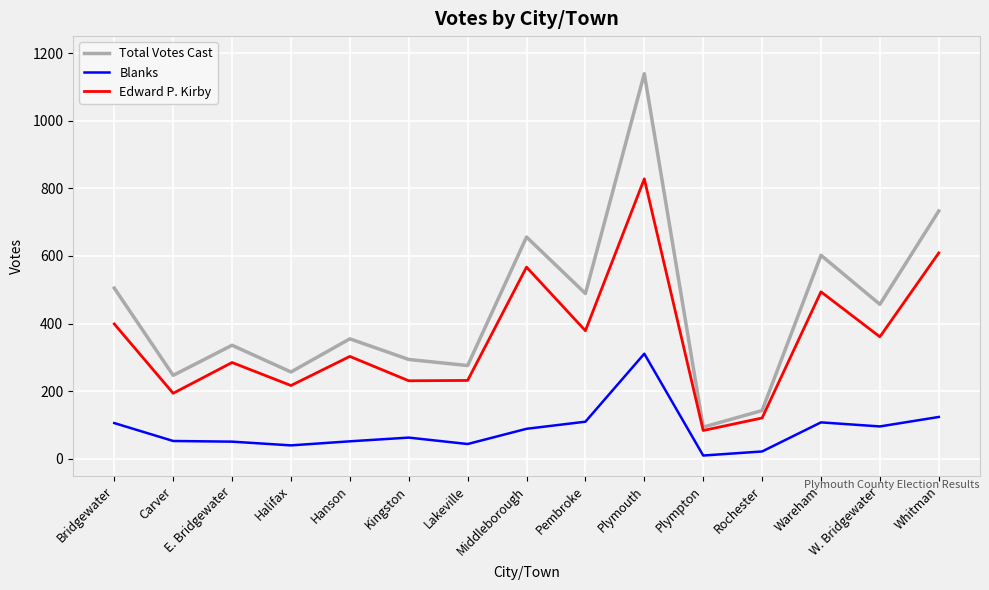

At which label is Total Votes Cast closest to 616?

Wareham